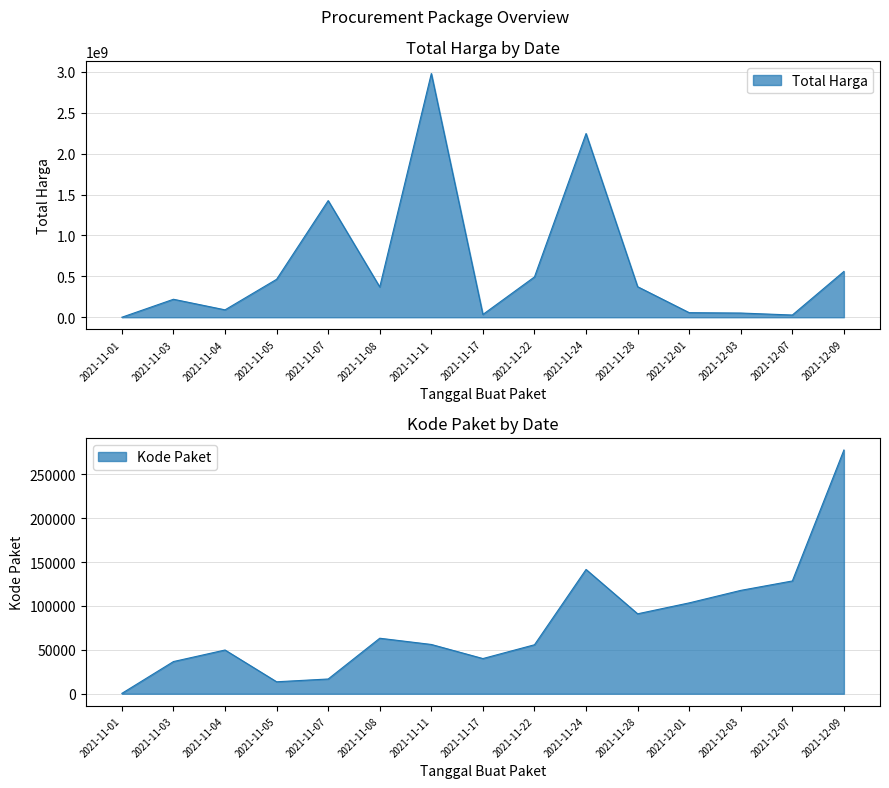

The value of Total Harga at 2021-11-22 is 493000000. True or false?

True